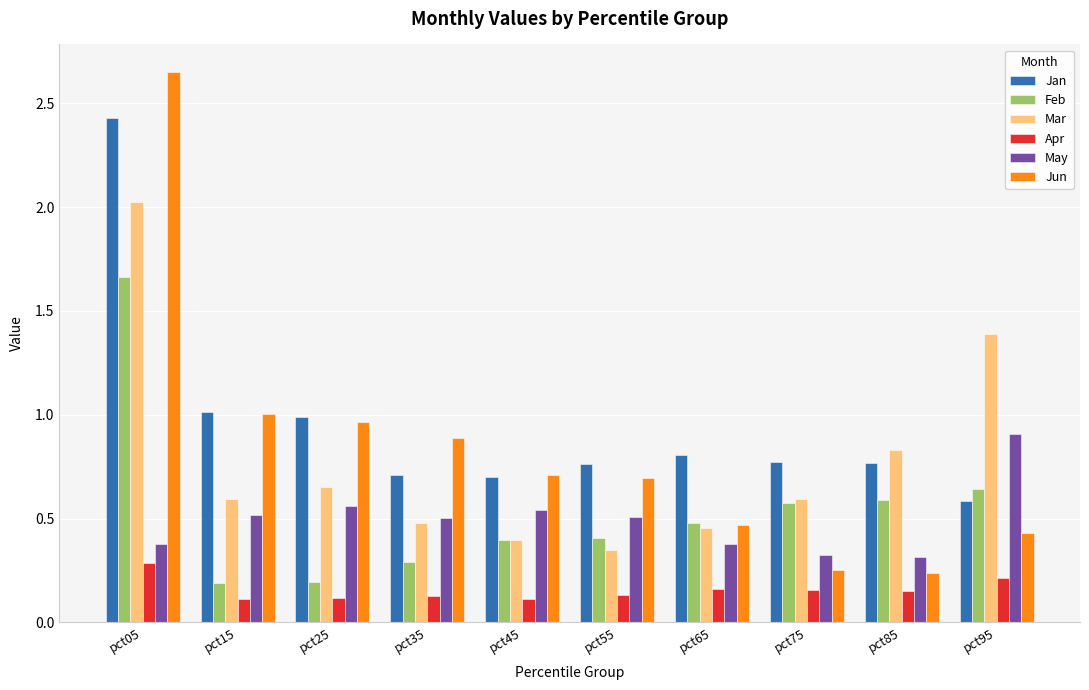

Between pct75 and pct95, which series saw the biggest shift?

Mar